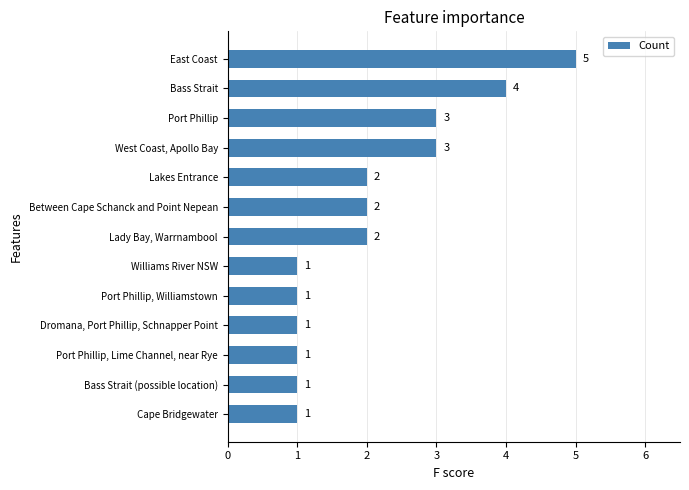

What is the minimum value shown in the chart?

1